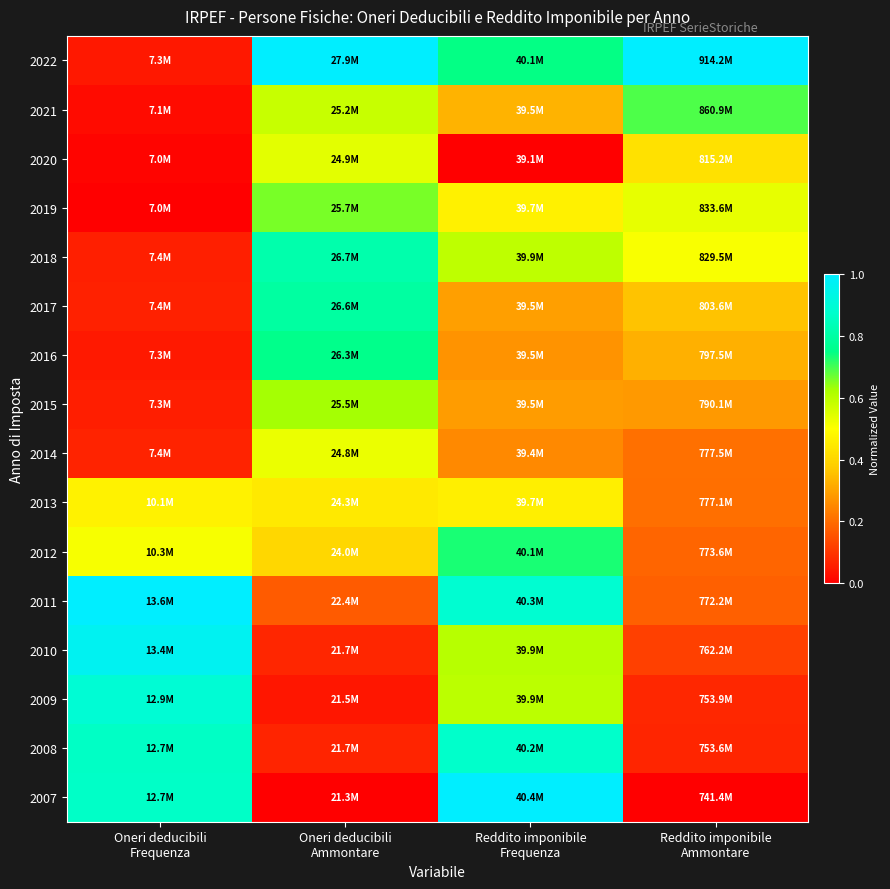

Rank the series at Reddito imponibile Ammontare from highest to lowest value.

2022, 2021, 2019, 2018, 2020, 2017, 2016, 2015, 2014, 2013, 2012, 2011, 2010, 2009, 2008, 2007